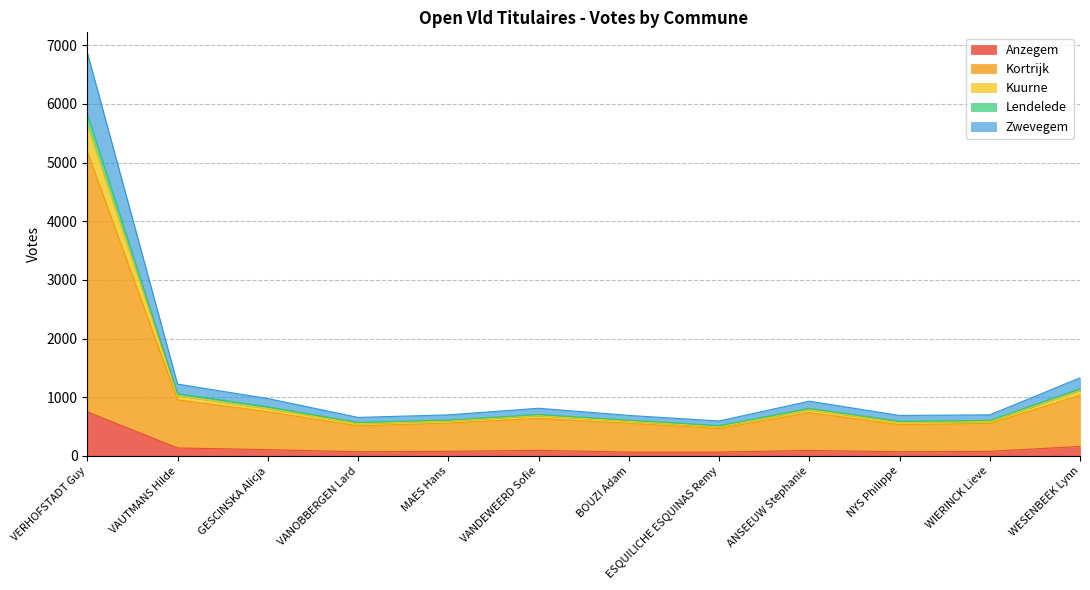

What is the value of the Kortrijk point at the 10th from the left?

531